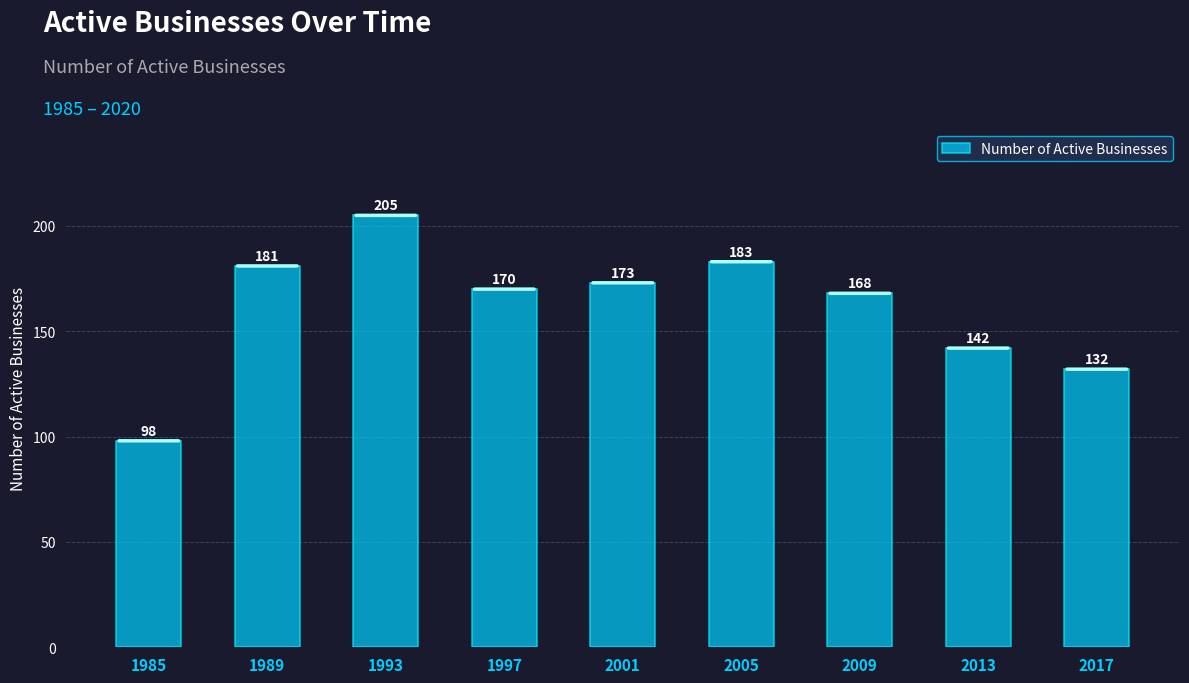

What is the difference between the maximum and minimum values?

107